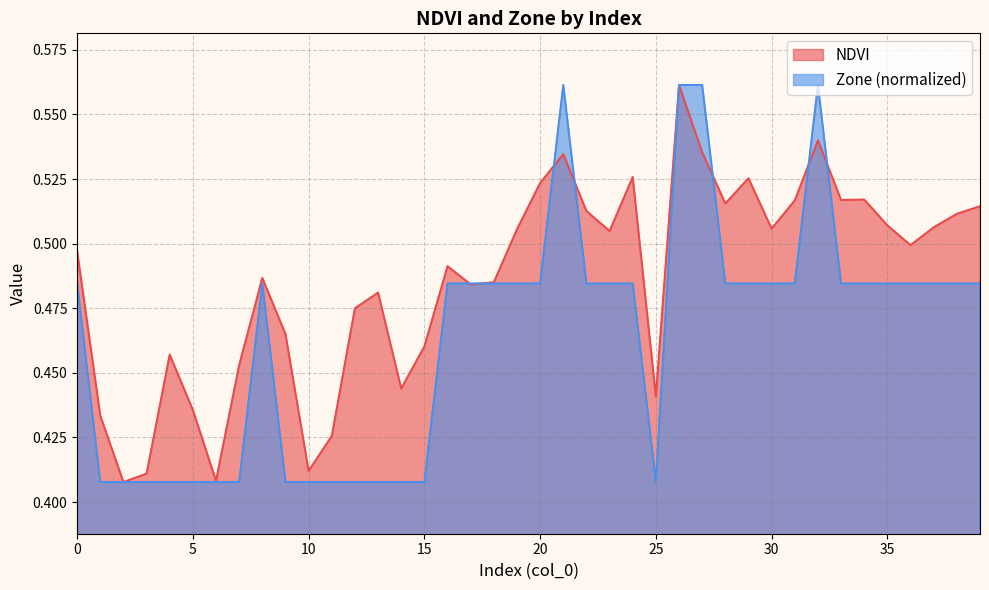

Between 17 and 38, which is larger?

38